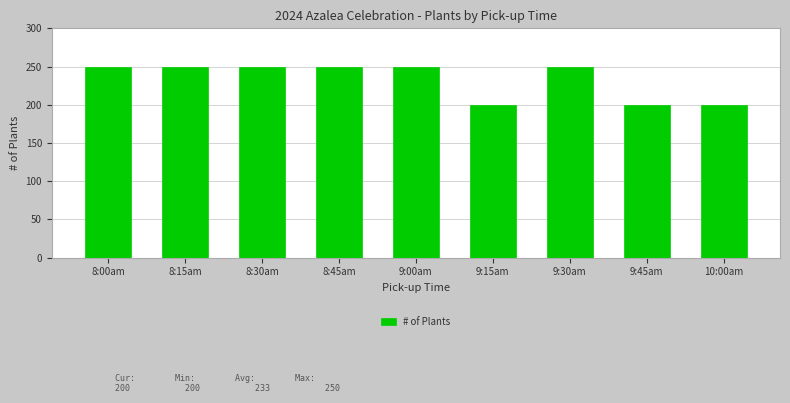

What is the sum of all values?

2100